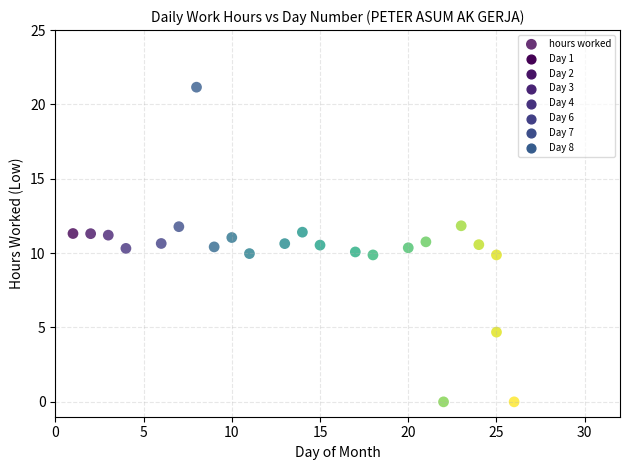

What is the range of Y values (max minus min)?

21.2